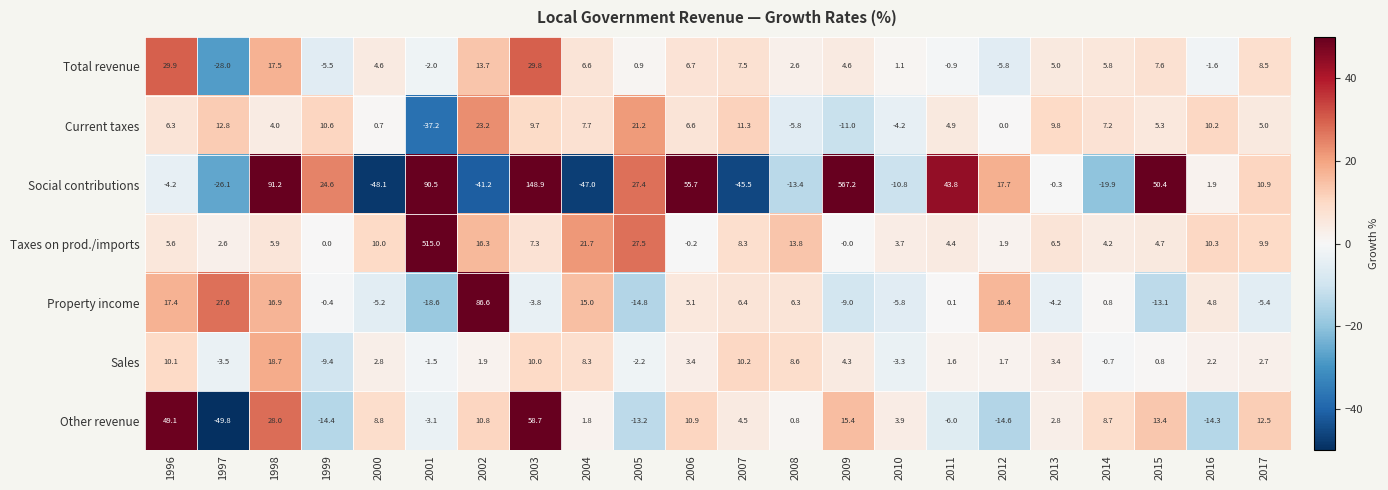

At 2008, list the series in order from largest to smallest.

Taxes on prod./imports, Sales, Property income, Total revenue, Other revenue, Current taxes, Social contributions